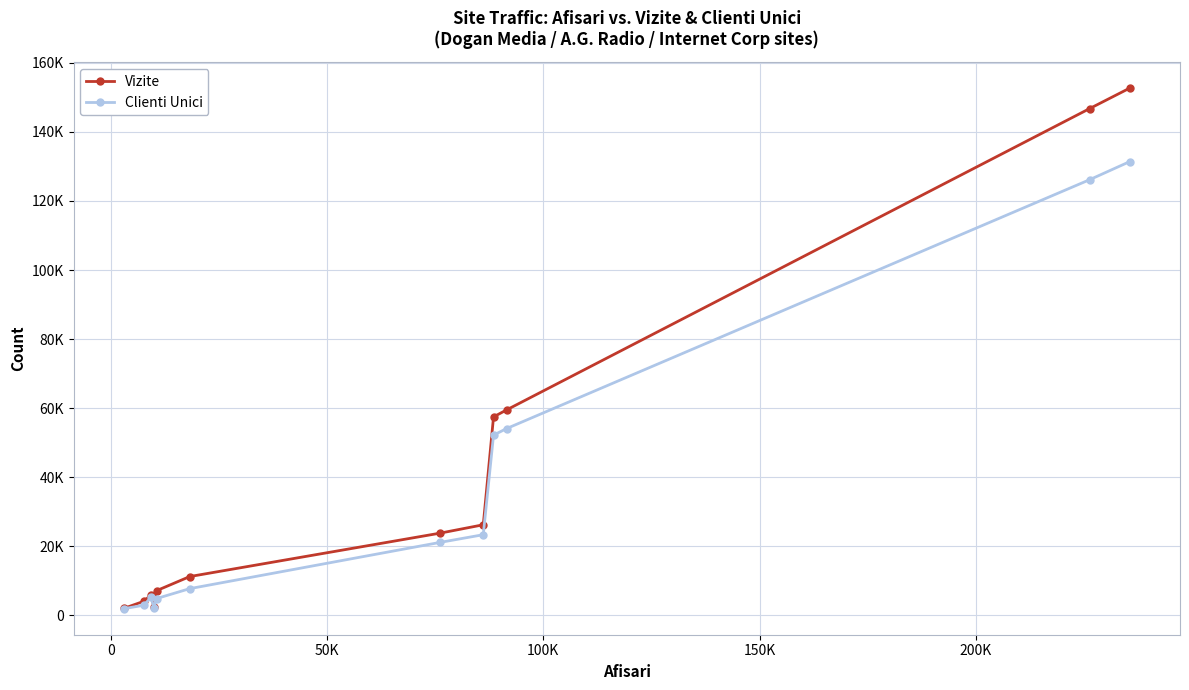

At how many categories does at least one series exceed 29765?

4